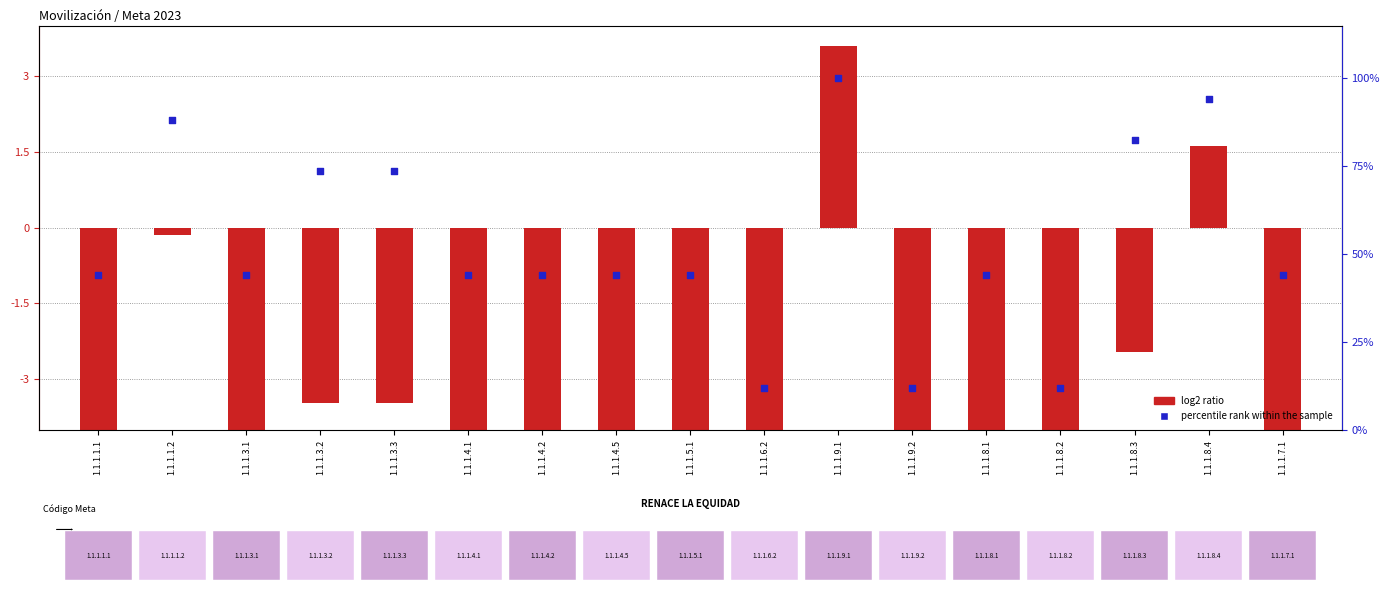

What is the total value across all series at 1.1.1.3.3?

70.1